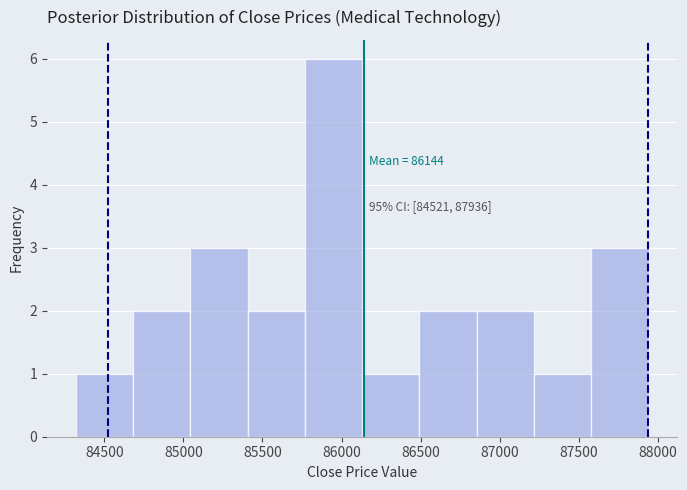

Over which range of the x-axis is the bar tallest?

85750 to 86150